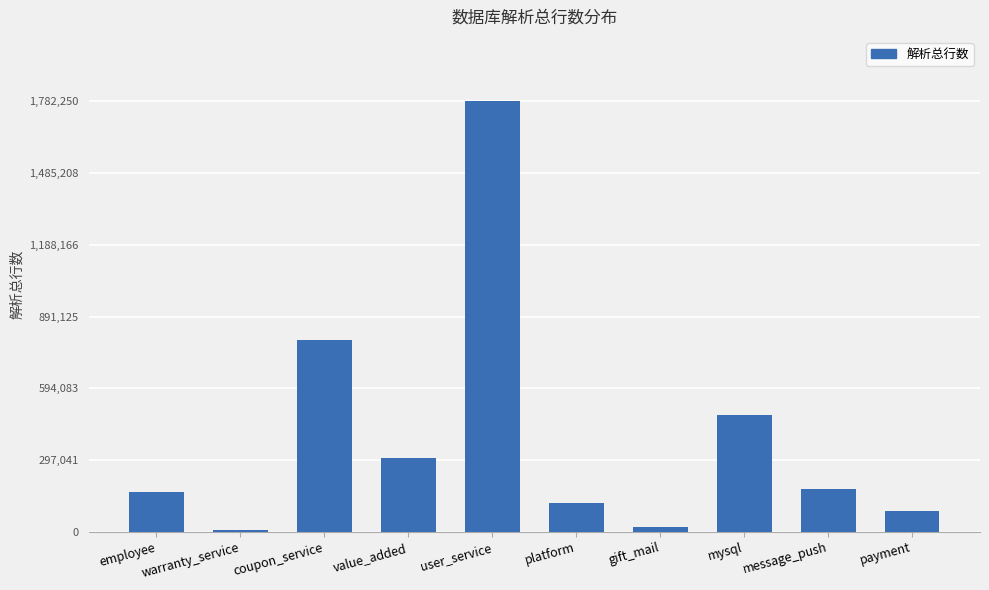

What is the difference between the values at message_push and mysql?

303763